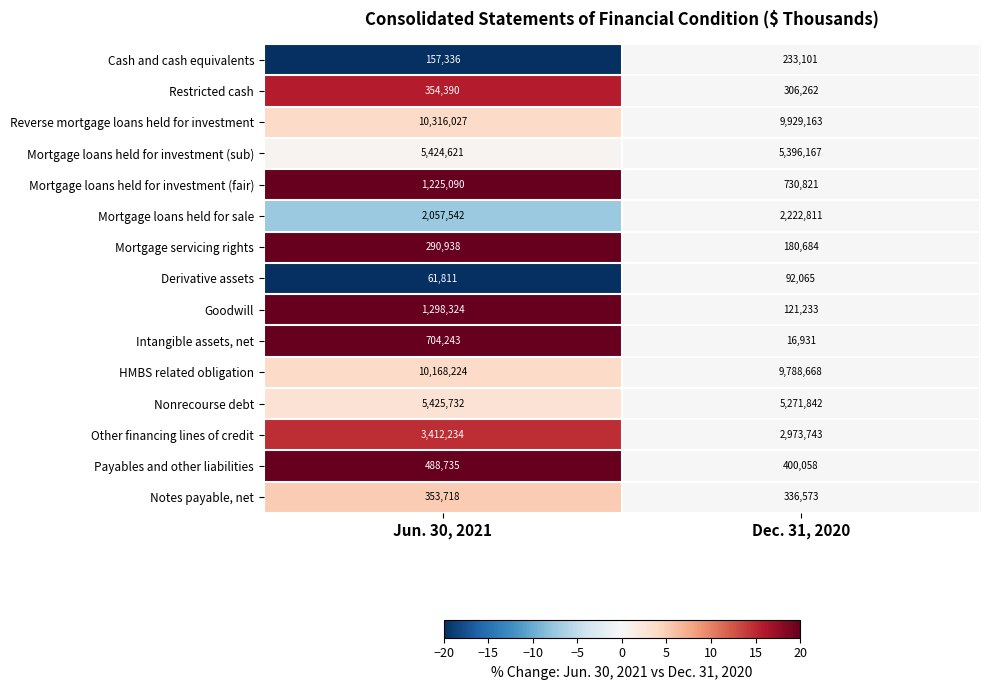

How many categories are shown in the chart?

2